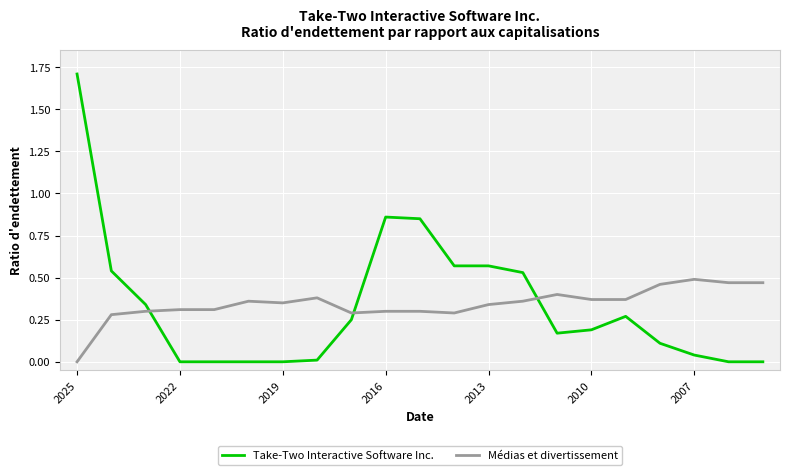

Which series has the largest range (max minus min)?

Take-Two Interactive Software Inc.